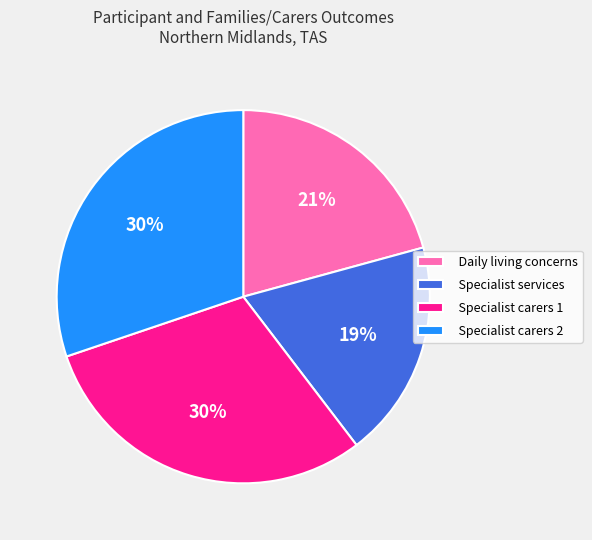

To the nearest percent, what portion does Specialist carers 1 represent?

30%